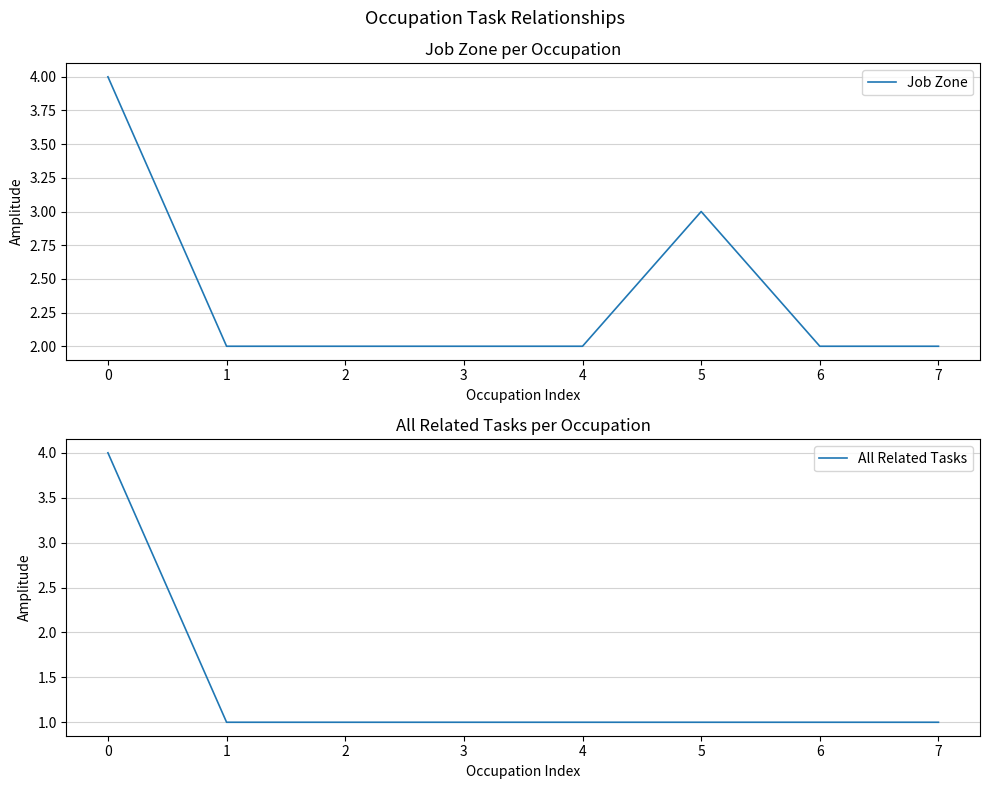

True or false: Job Zone and All Related Tasks intersect in this chart.

False